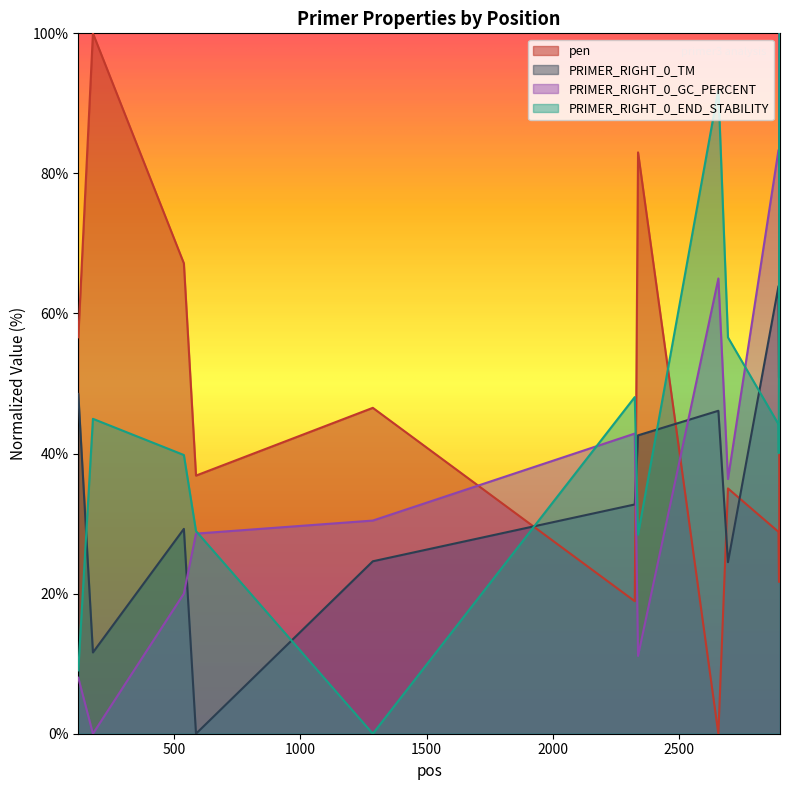

What is the difference between the highest and lowest values at 1287?

46.5